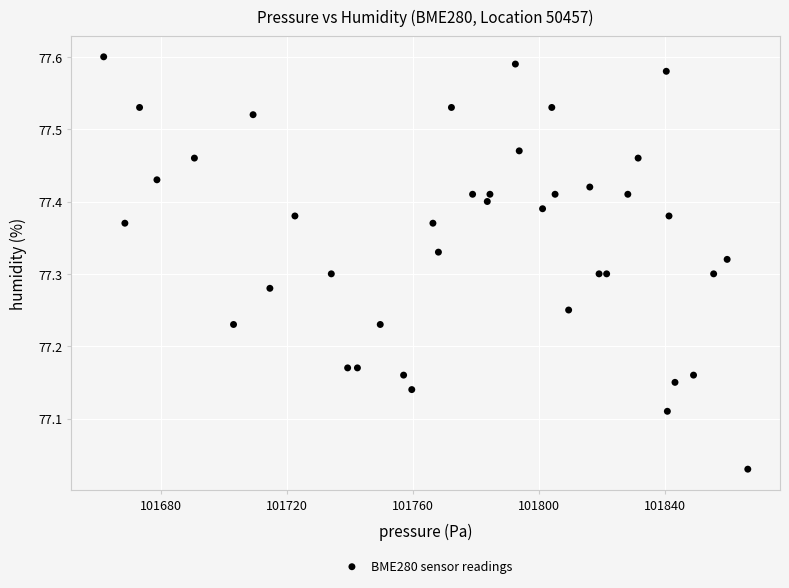

What is the range of Y values (max minus min)?

0.6